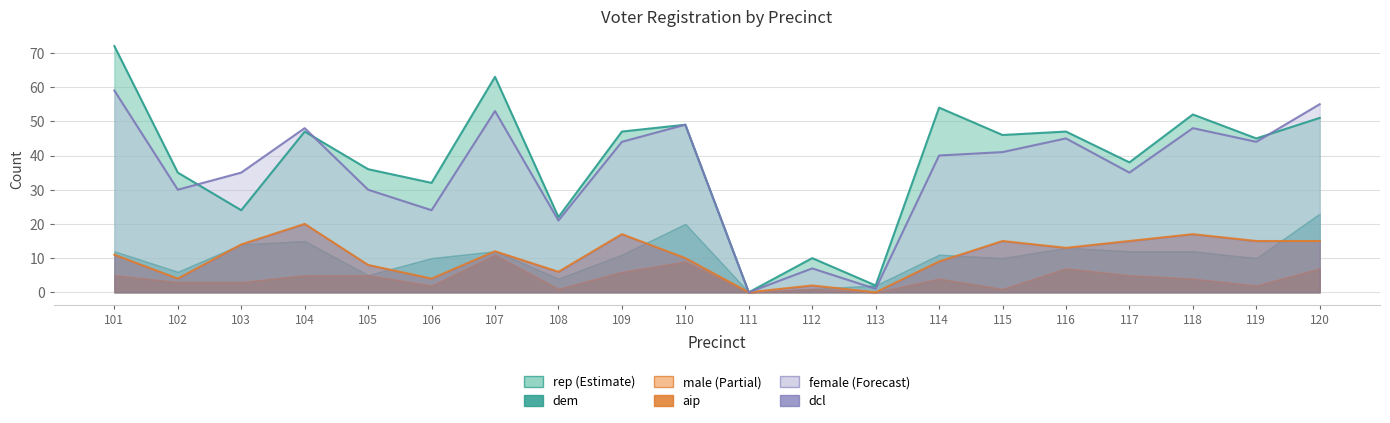

In rep, how many points are higher than both neighbors (excluding endpoints)?

7